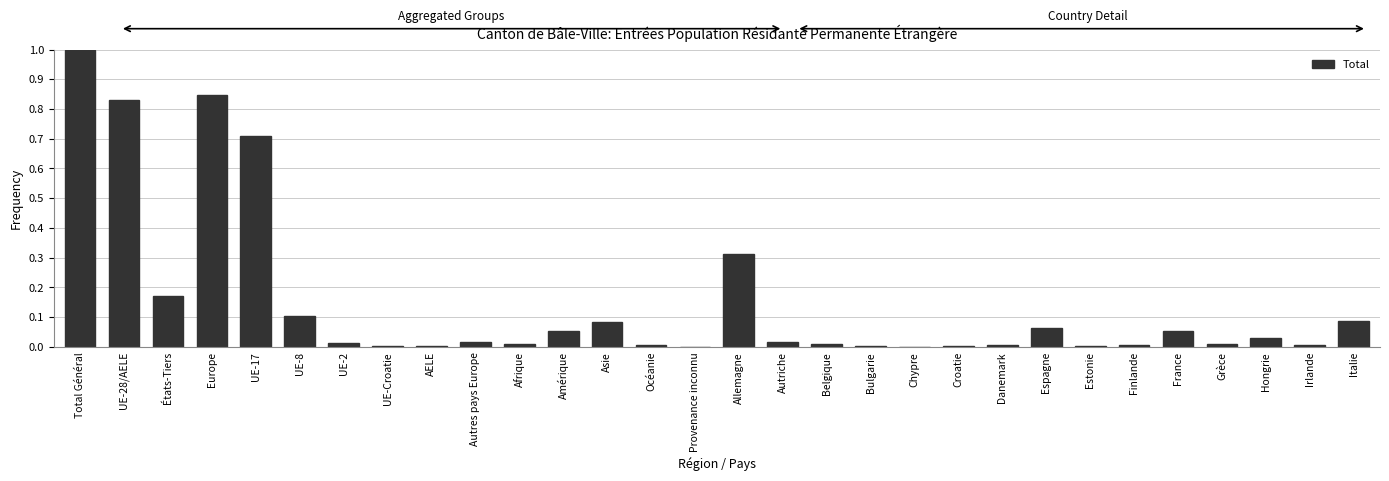

What is the sum of all values?

4.5